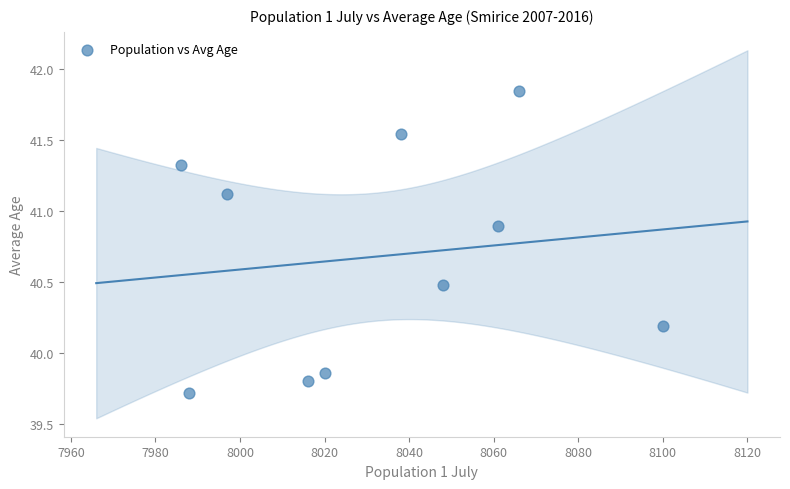

What is the range of X values (max minus min)?

114.0